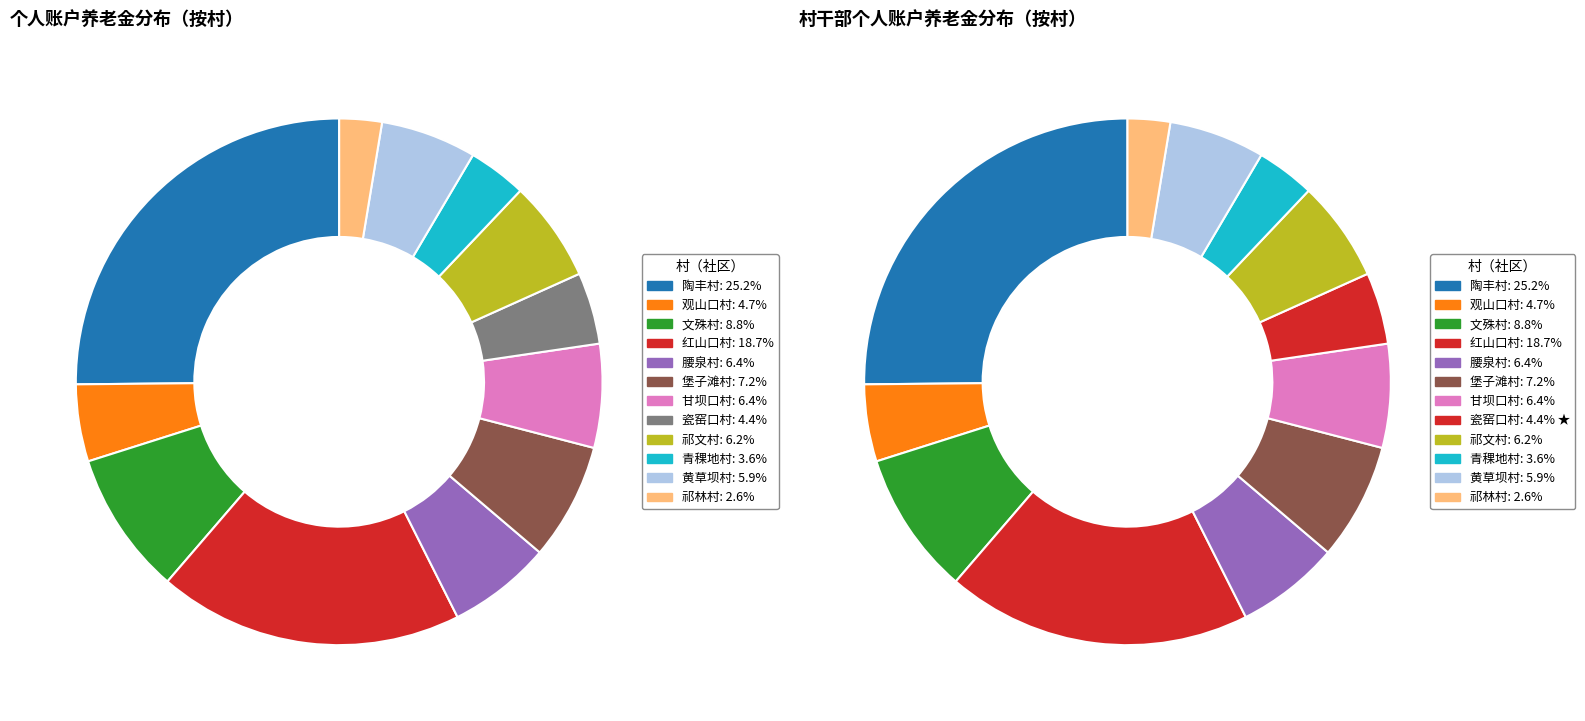

True or false: 黄草坝村 accounts for 6% of the total.

True